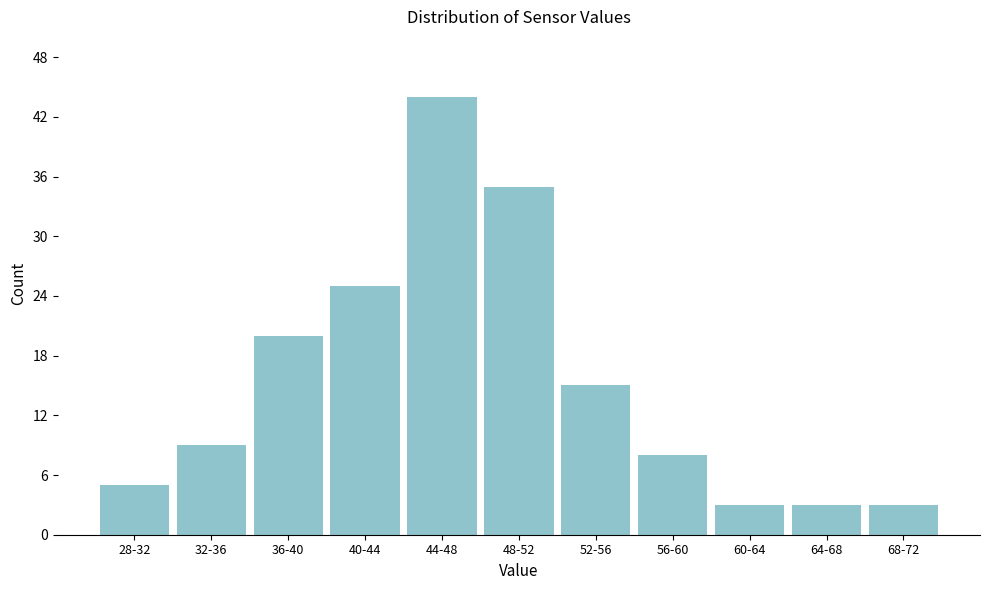

Reading left to right, what are all the values shown in this chart?

28-32=5	32-36=9	36-40=20	40-44=25	44-48=44	48-52=35	52-56=15	56-60=8	60-64=3	64-68=3	68-72=3